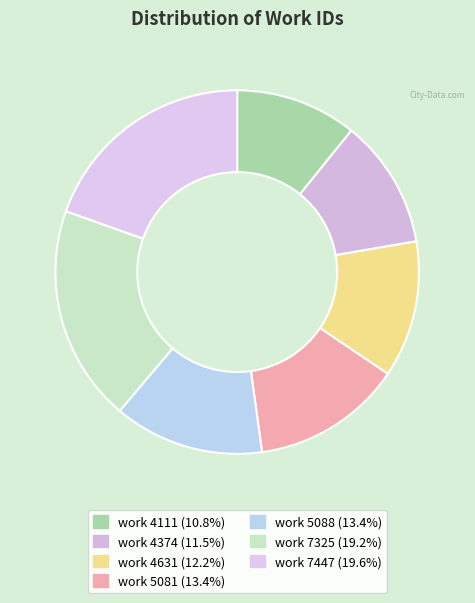

To the nearest percent, what is the difference between the largest and smallest slice percentages?

9%